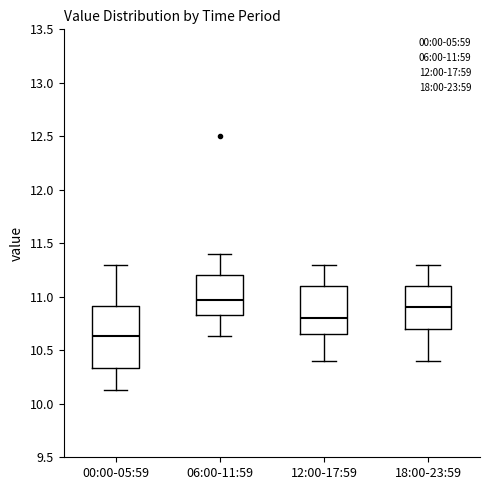

Reading left to right, read every box against the y-axis: the position of its median line, the range the box covers, and the ends of its whiskers. The values are not printed on the chart, so give them approximately, as read against the axis.

00:00-05:59: median 10.65, box 10.35 to 10.90, whiskers 10.15 to 11.30
06:00-11:59: median 10.95, box 10.85 to 11.20, whiskers 10.65 to 11.40
12:00-17:59: median 10.80, box 10.65 to 11.10, whiskers 10.40 to 11.30
18:00-23:59: median 10.90, box 10.70 to 11.10, whiskers 10.40 to 11.30